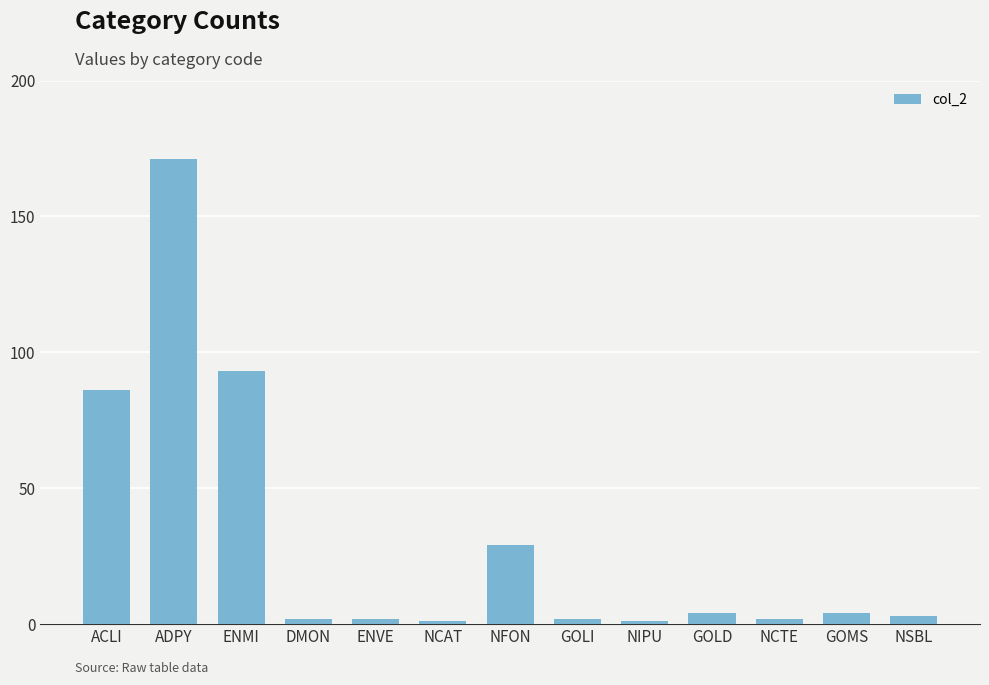

What position from the left is NSBL?

13